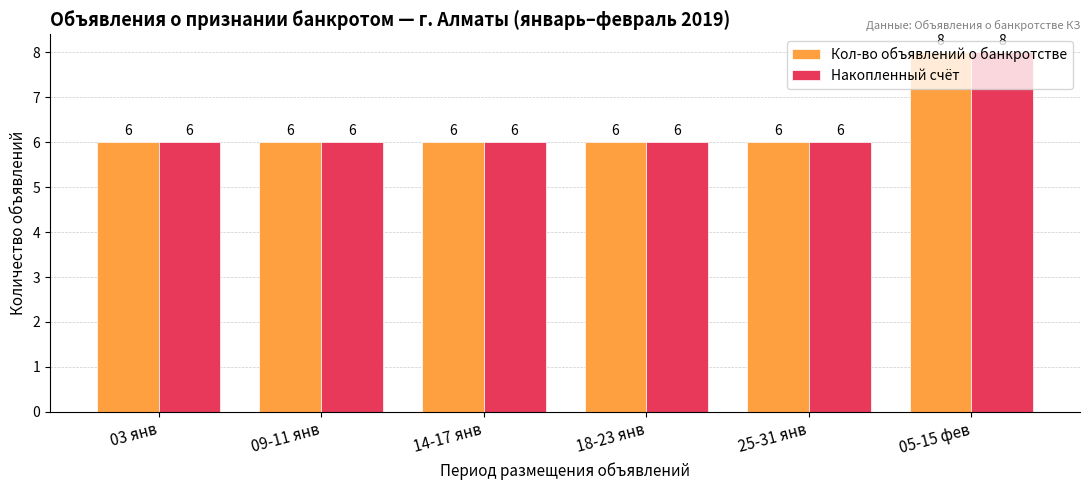

What is the difference between the maximum and minimum values in the Кол-во объявлений о банкротстве series?

2